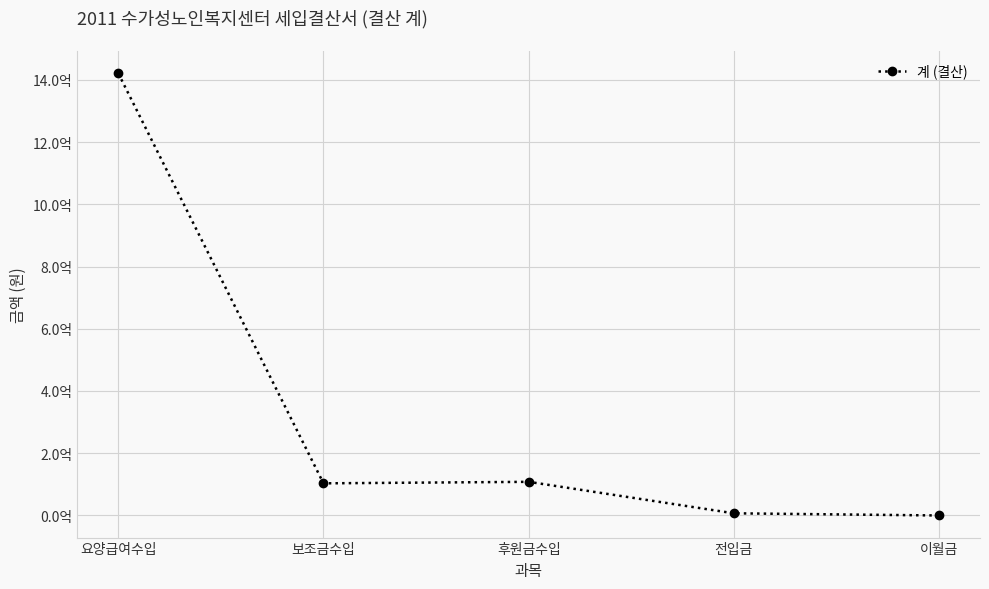

Which category has the lowest value across all series?

이월금